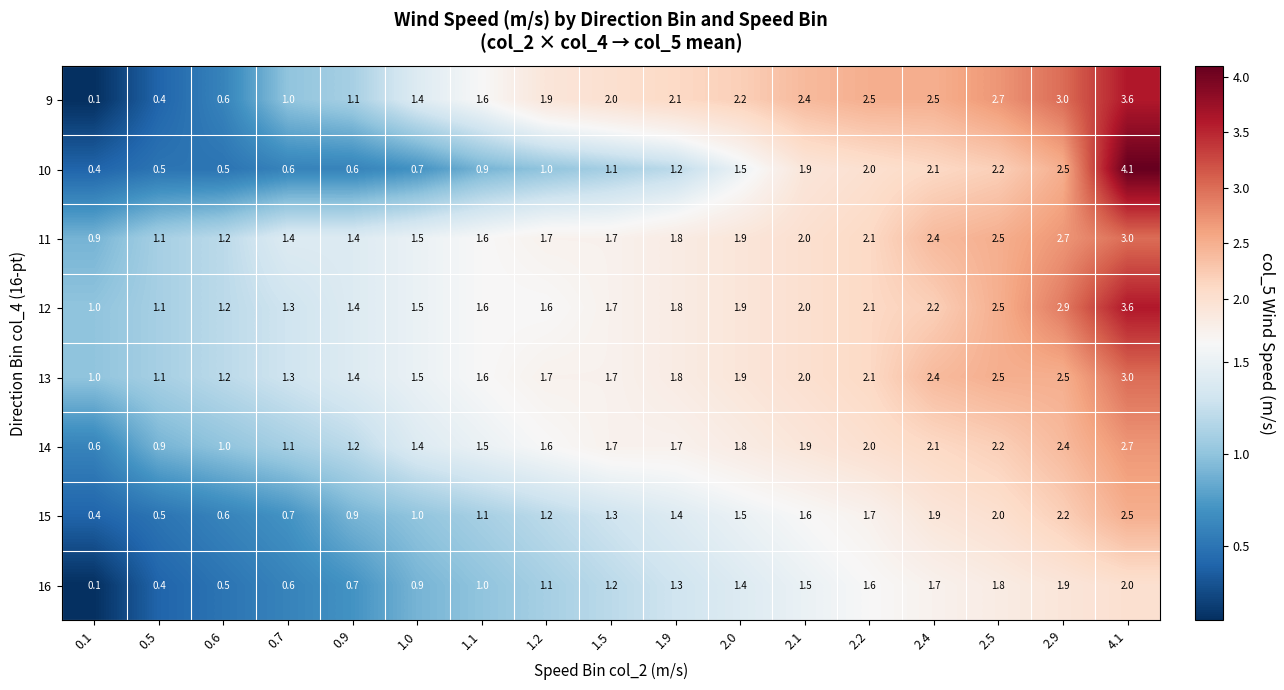

What is the lowest value of the 14 series?

0.6